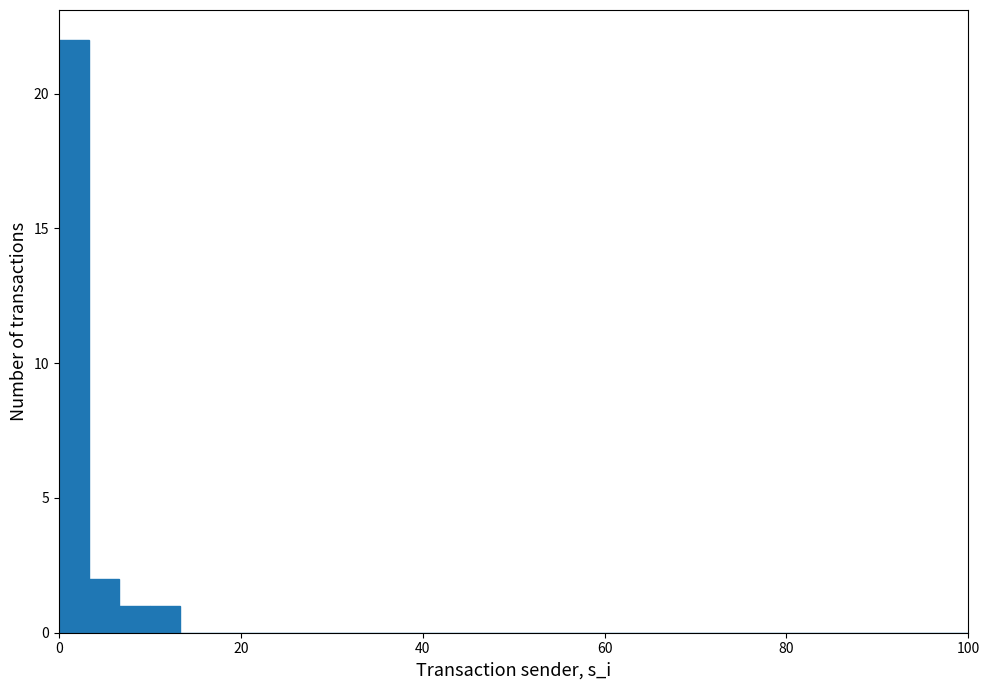

Read against the x-axis, roughly where is the centre of the tallest bar?

2